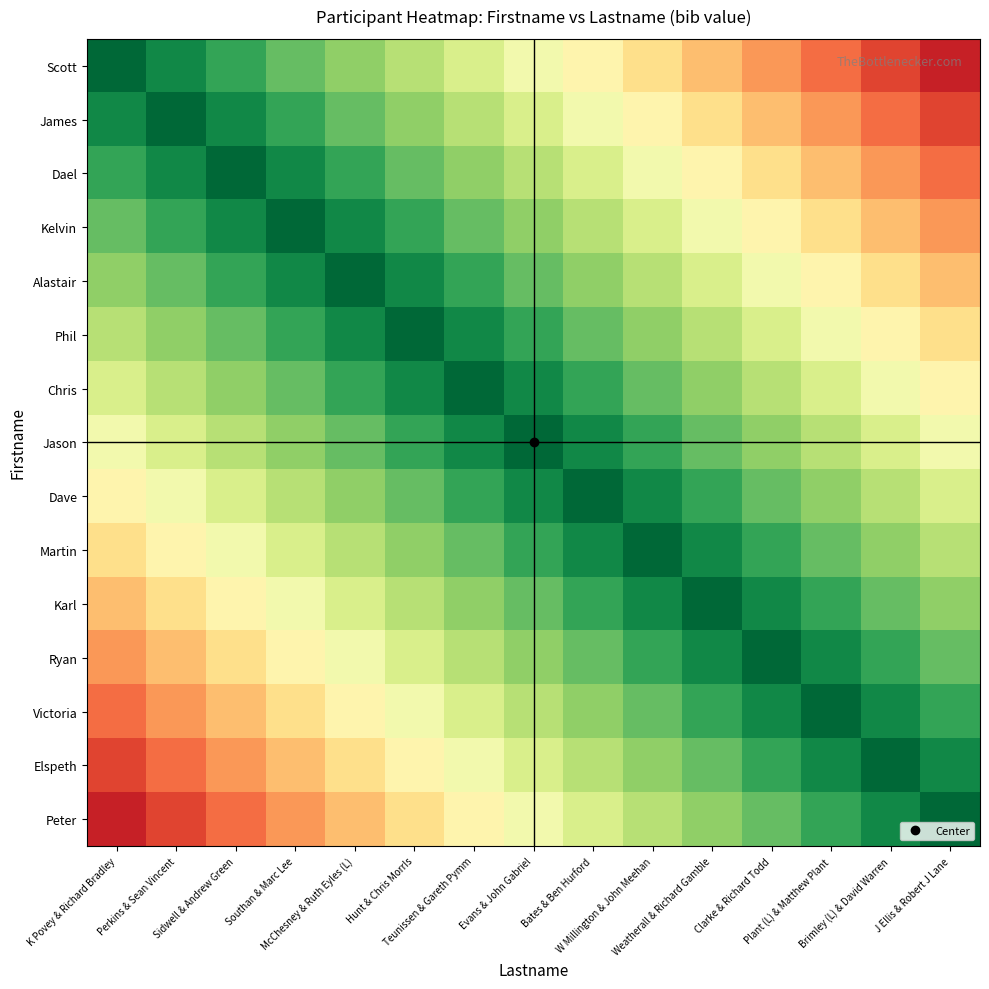

What is the maximum value shown in the chart?

0.9